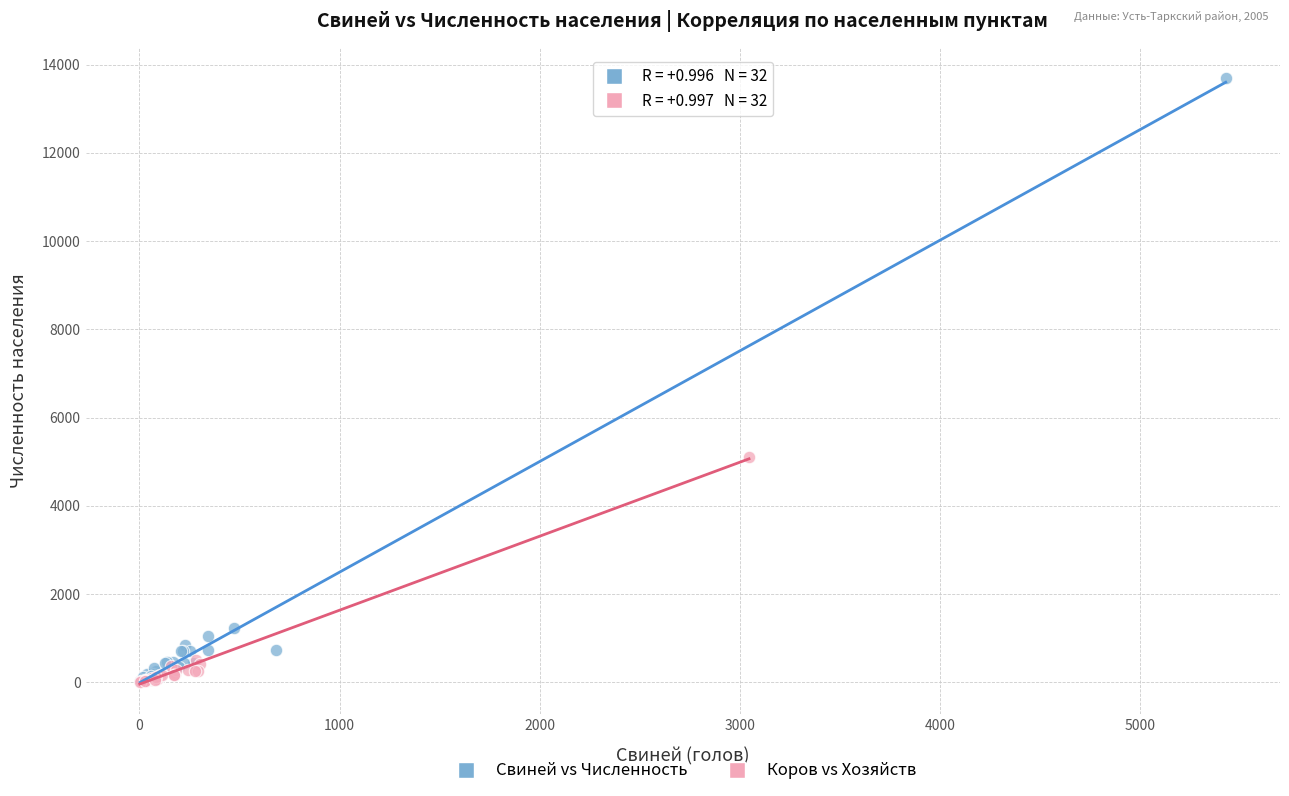

Which series has the largest Y range (max minus min)?

Свиней vs Численность